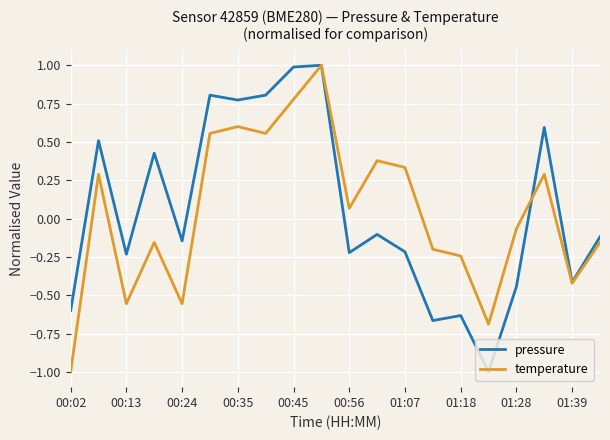

What is the lowest value of the pressure series?

-1.0